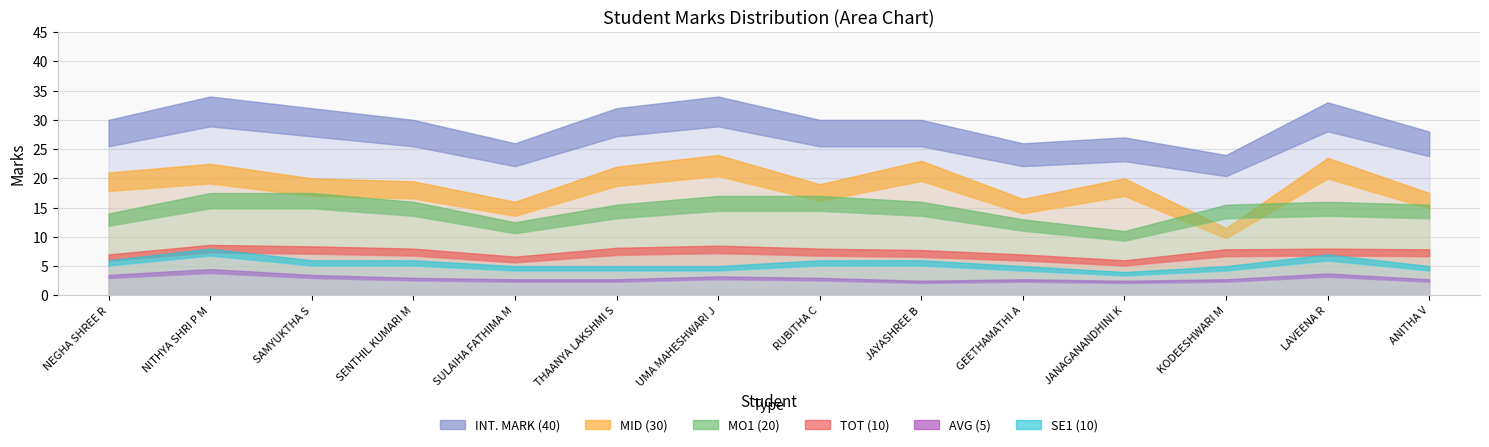

True or false: MID (30) and TOT (10) intersect in this chart.

False